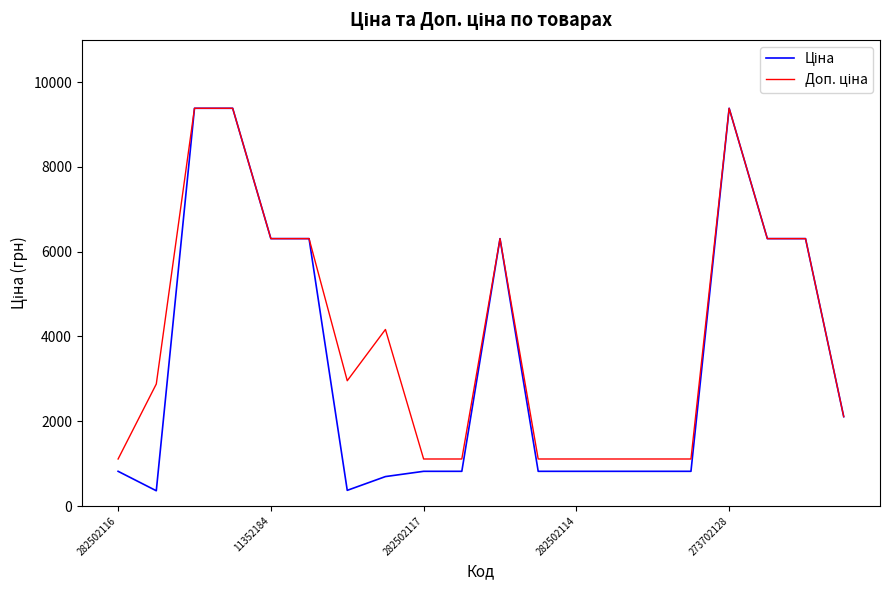

What is the maximum value shown in the chart?

9384.0